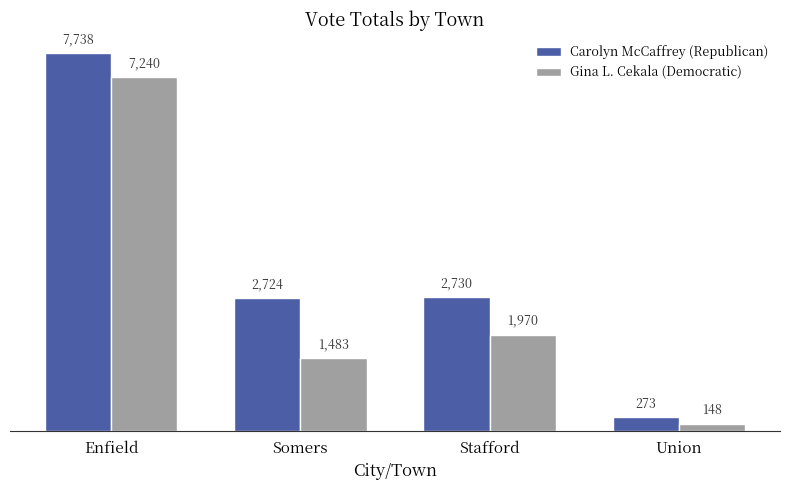

What are all the series names shown in the legend?

Carolyn McCaffrey (Republican), Gina L. Cekala (Democratic)